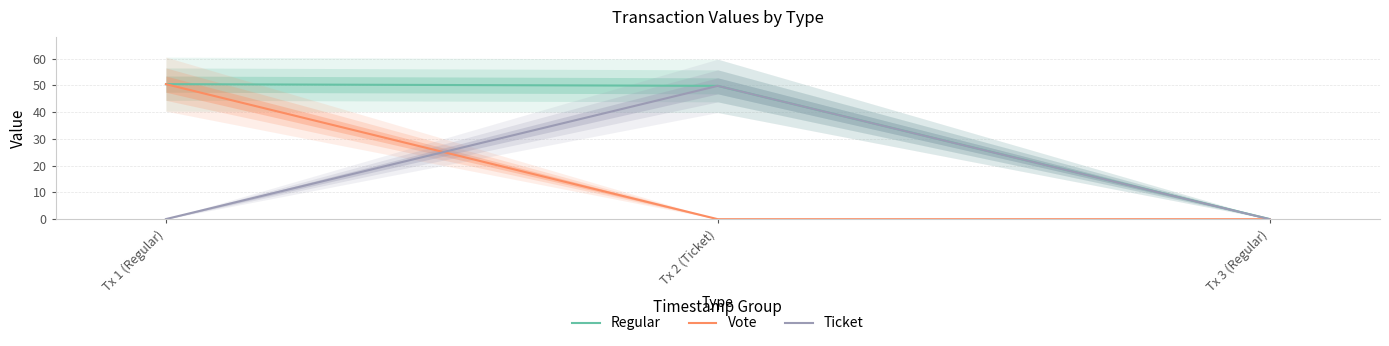

At which label is Ticket closest to 24?

Tx 1 (Regular)